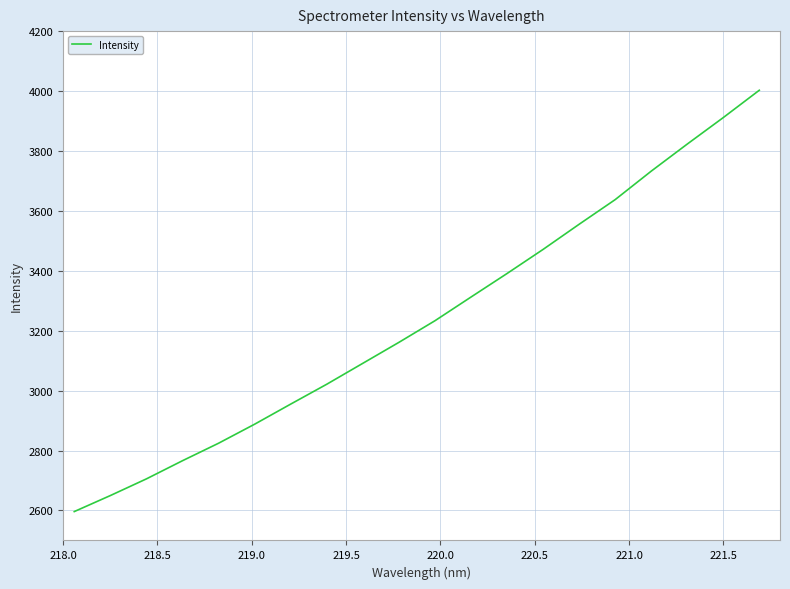

What is the greatest value displayed?

4002.6